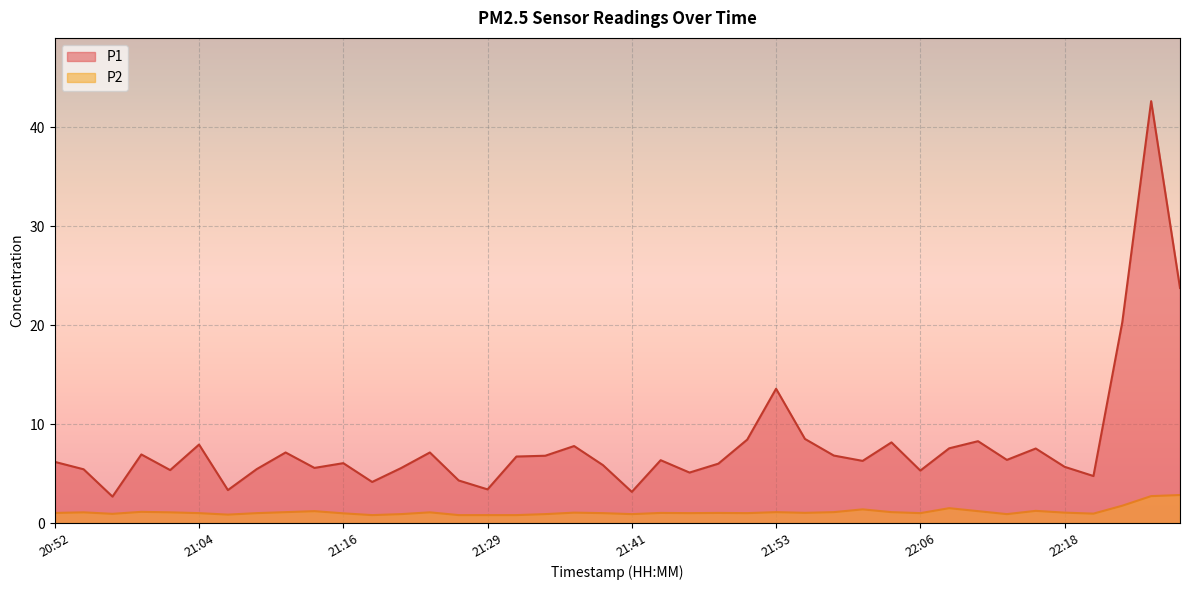

What is the difference between the maximum and second lowest values in the P2 series?

2.0